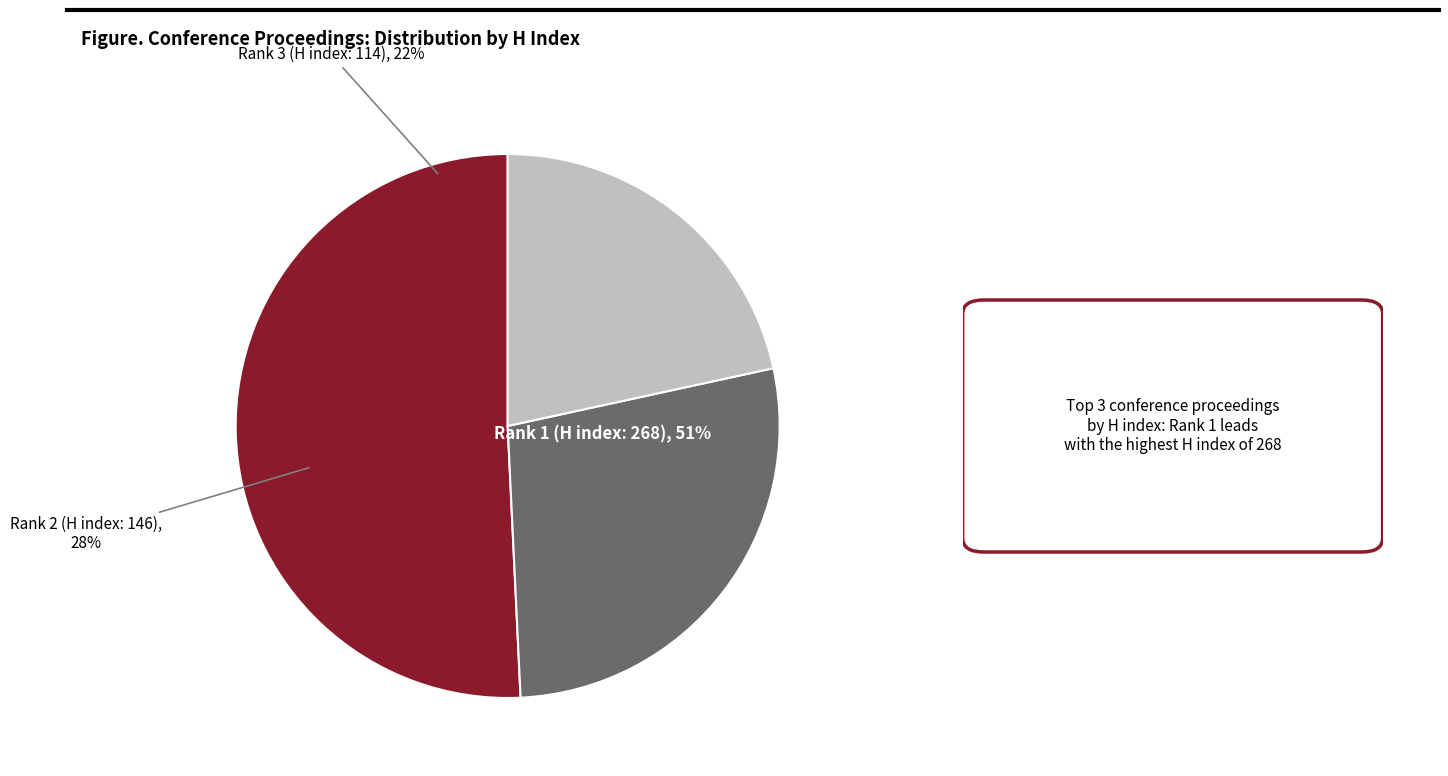

To the nearest percent, what portion does Rank 3 (H index: 114) represent?

22%